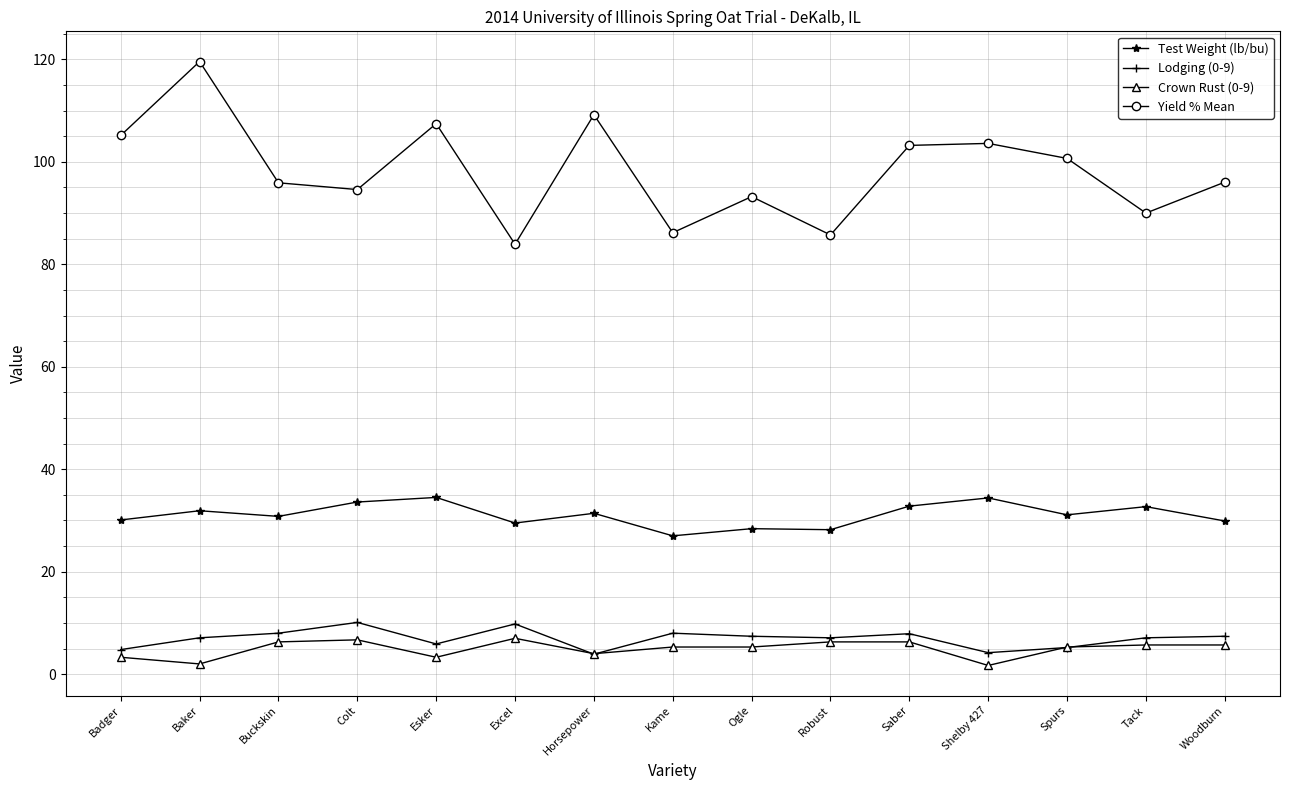

What is the value of the Crown Rust (0-9) point at the 2nd from the left?

2.0